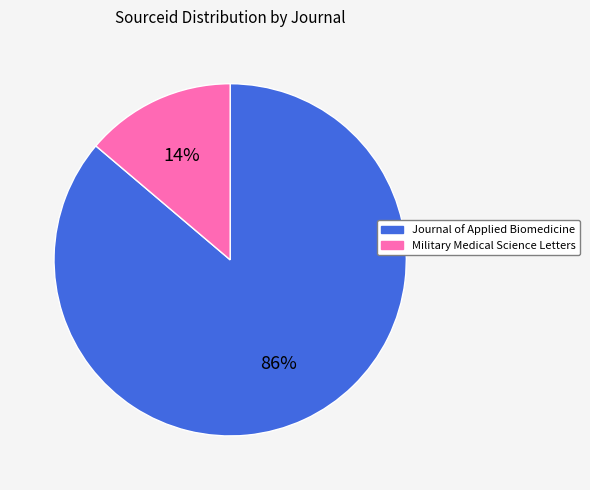

To the nearest percent, what is the difference between the Military Medical Science Letters and Journal of Applied Biomedicine slice percentages?

72%